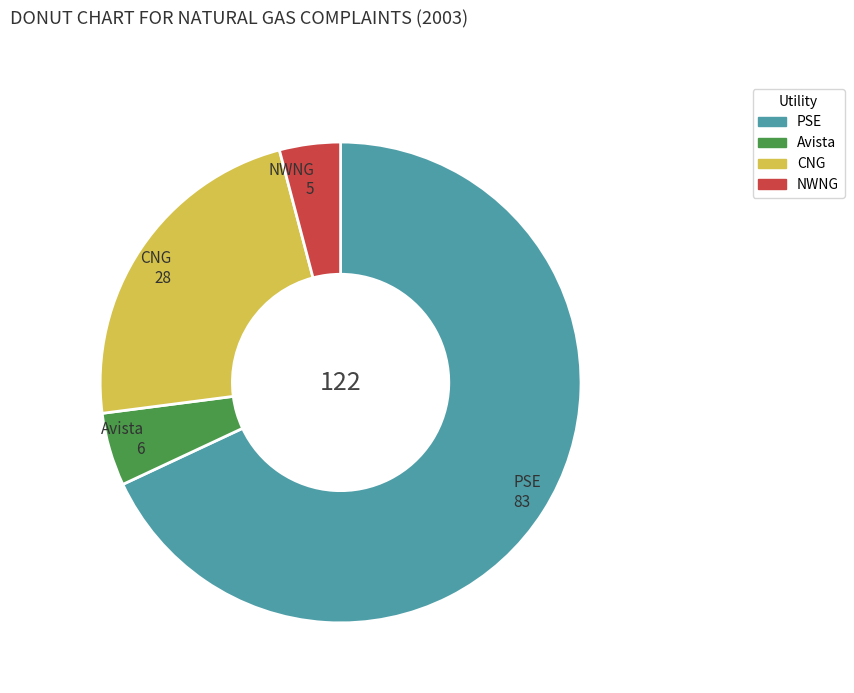

Which category has the biggest portion of the pie?

PSE